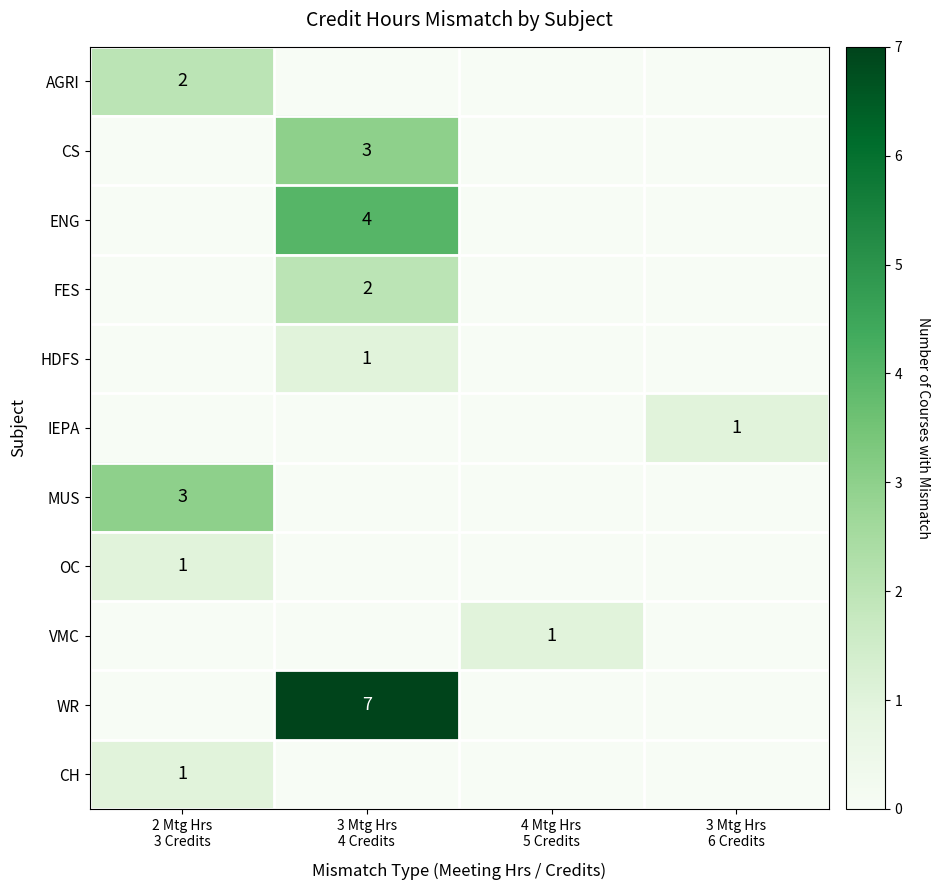

What is the difference between the maximum and minimum values in the MUS series?

3